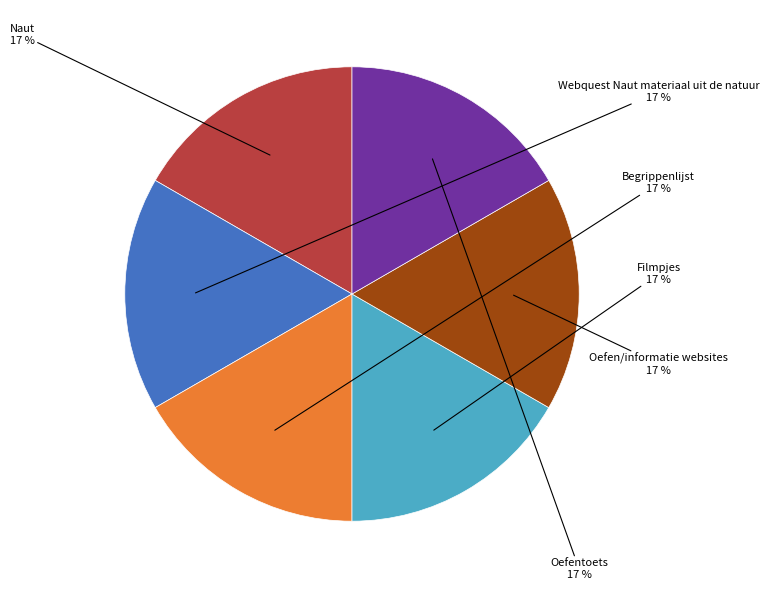

Is there any slice that represents more than half of the pie?

No